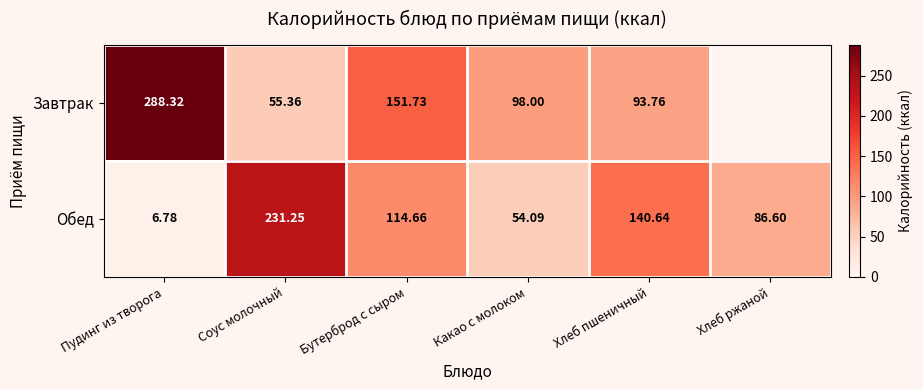

At which label does Обед first exceed 114?

Соус молочный